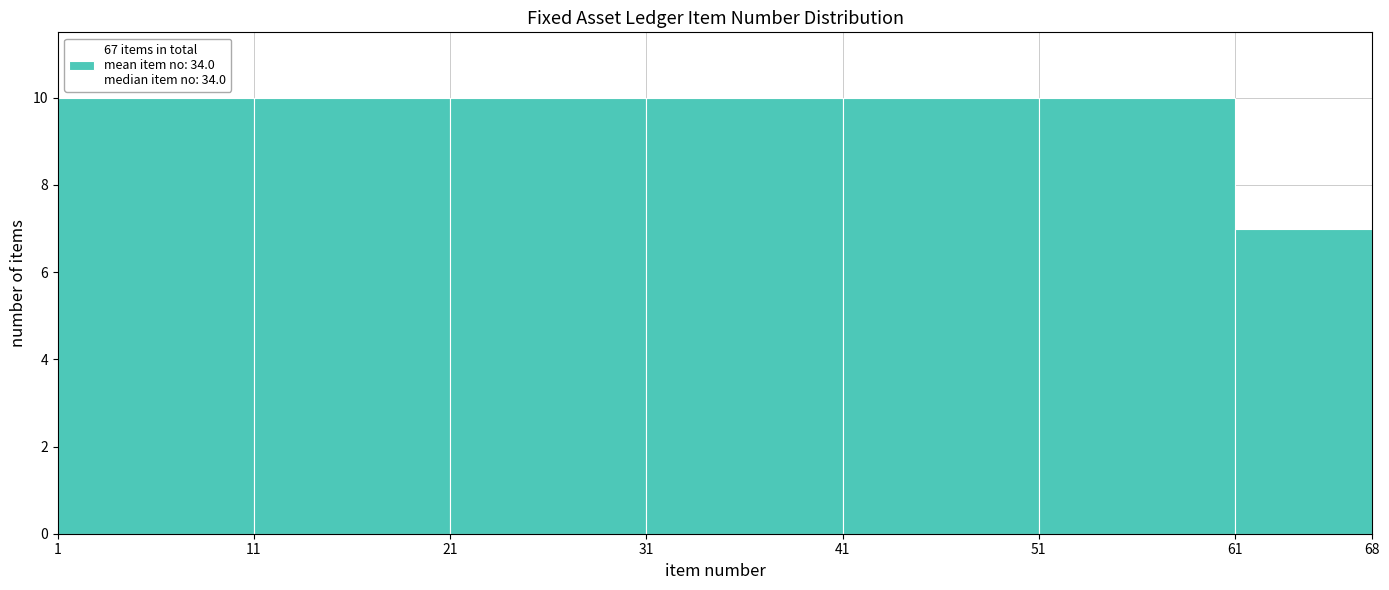

What is the height of the bar covering 31 to 41 on the x-axis? The values are not printed on the chart, so give them approximately, as read against the axis.

10